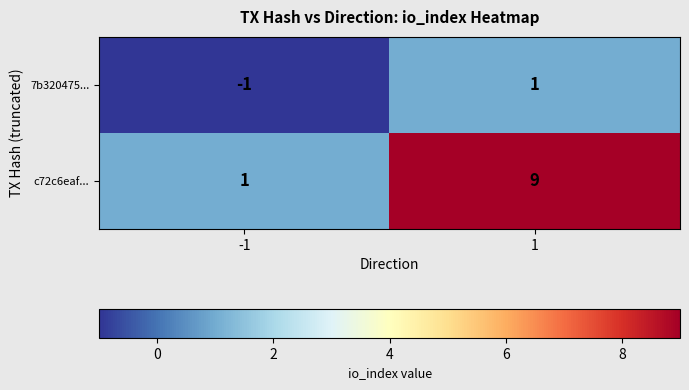

List the series in order of their peak value, highest first.

c72c6eaf..., 7b320475...